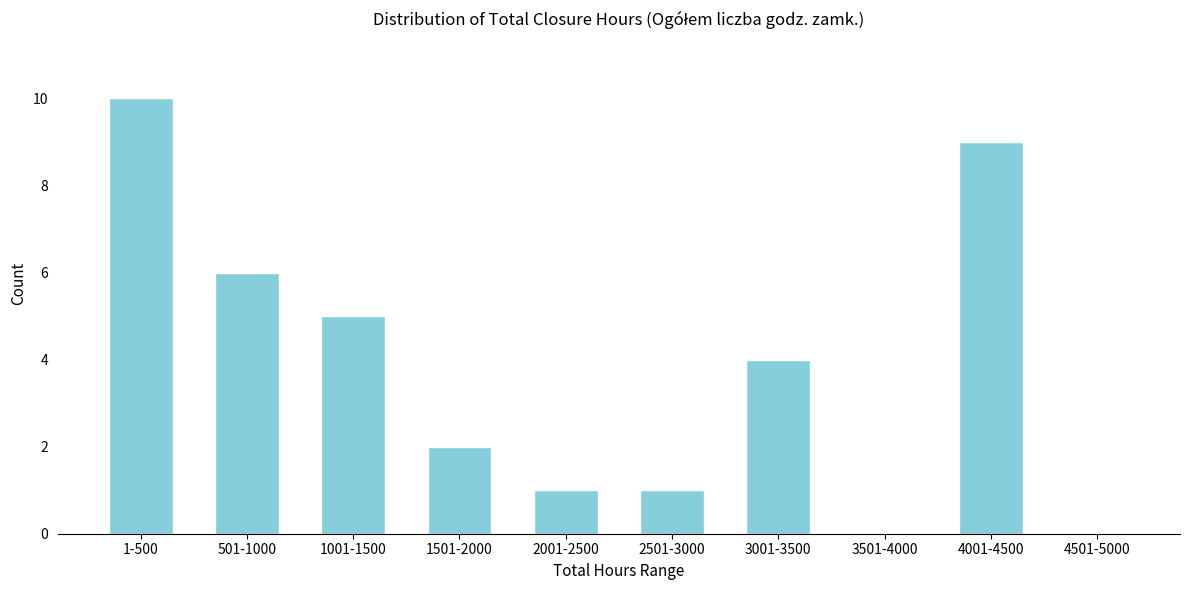

Reading left to right, extract all data points from this chart.

1-500=10	501-1000=6	1001-1500=5	1501-2000=2	2001-2500=1	2501-3000=1	3001-3500=4	3501-4000=0	4001-4500=9	4501-5000=0